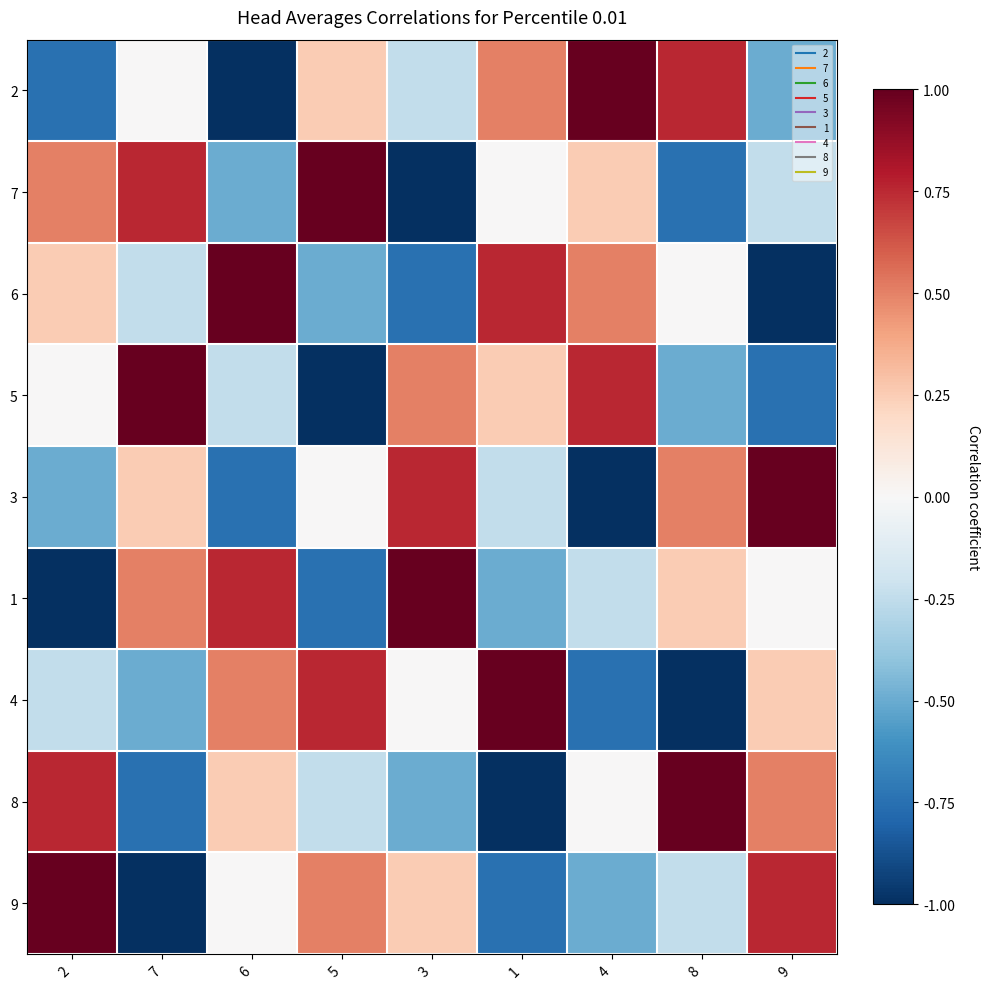

What is the maximum value shown in the chart?

1.0